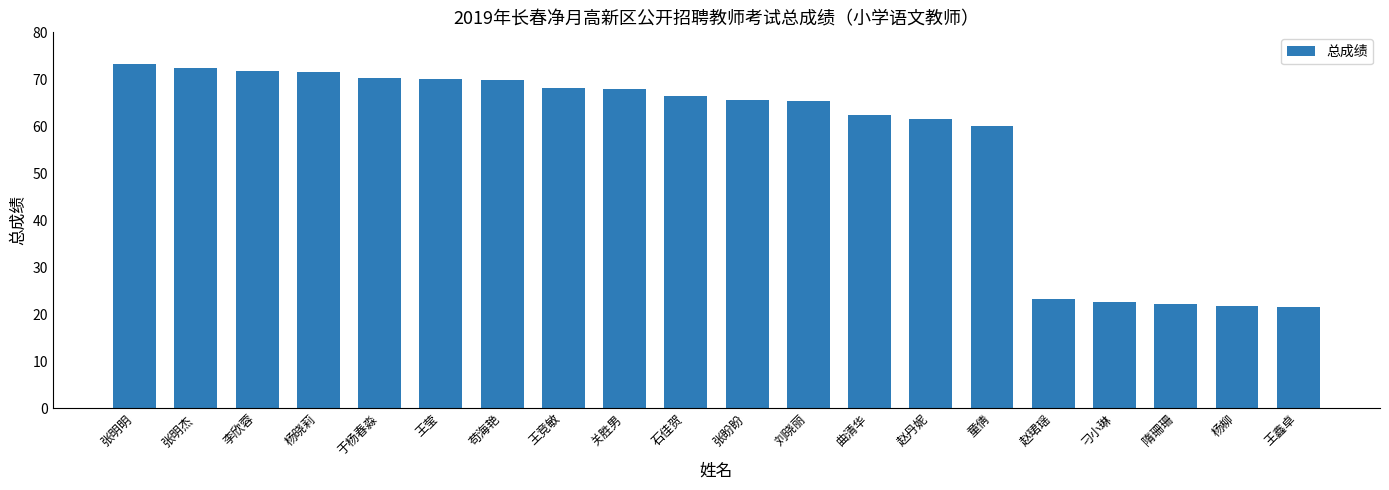

At which label is the value closest to 47?

童倩